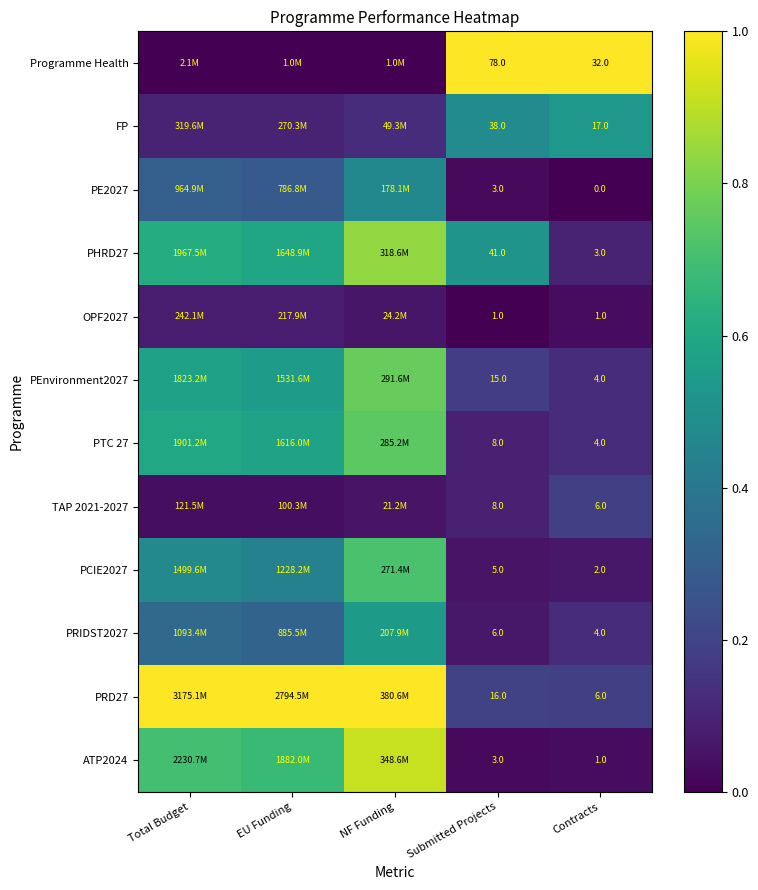

List the series in order of their peak value, lowest first.

OPF2027, TAP 2021-2027, PE2027, FP, PRIDST2027, PCIE2027, PTC 27, PEnvironment2027, PHRD27, ATP2024, Programme Health, PRD27